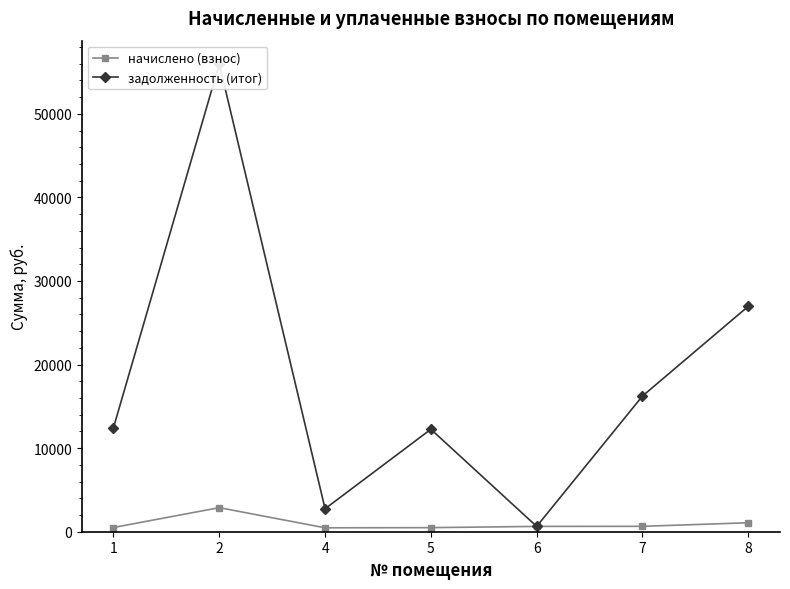

What is the maximum value for задолженность (итог)?

55977.2